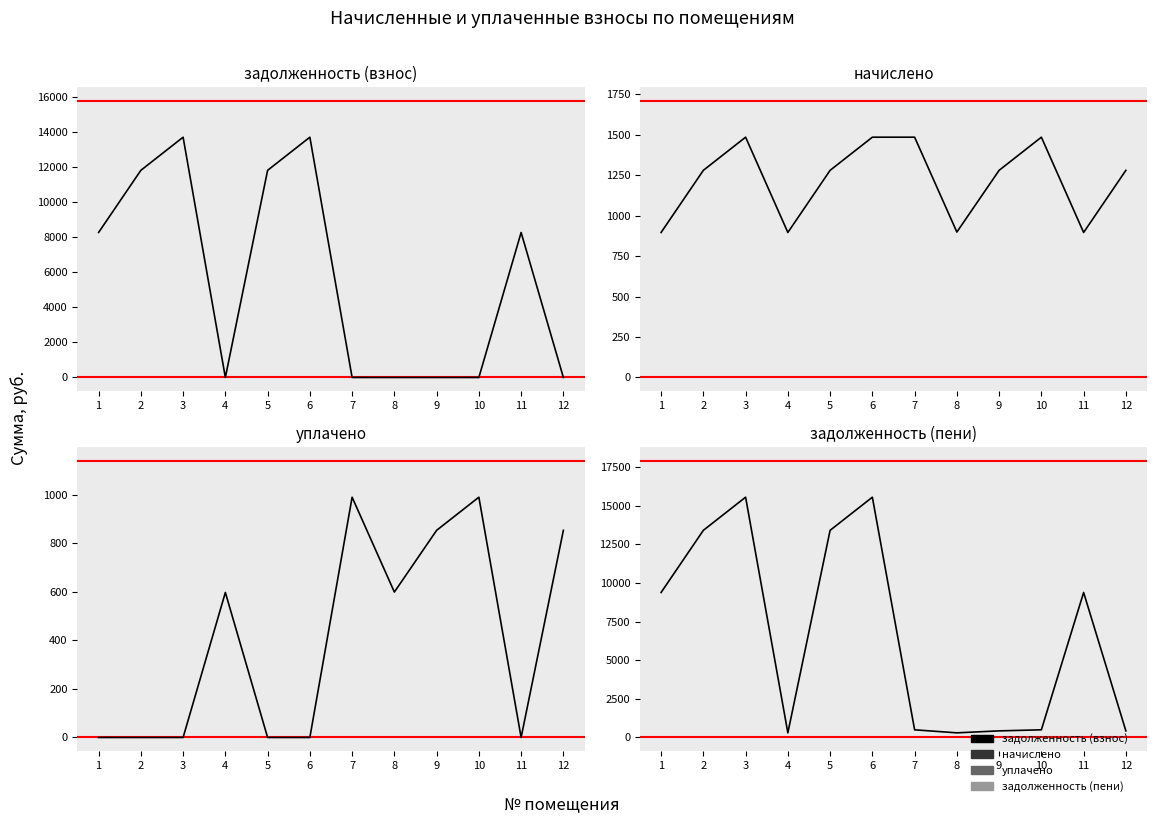

Rank the categories by задолженность (пени) value from lowest to highest.

4, 8, 9, 12, 7, 10, 1, 11, 2, 5, 3, 6